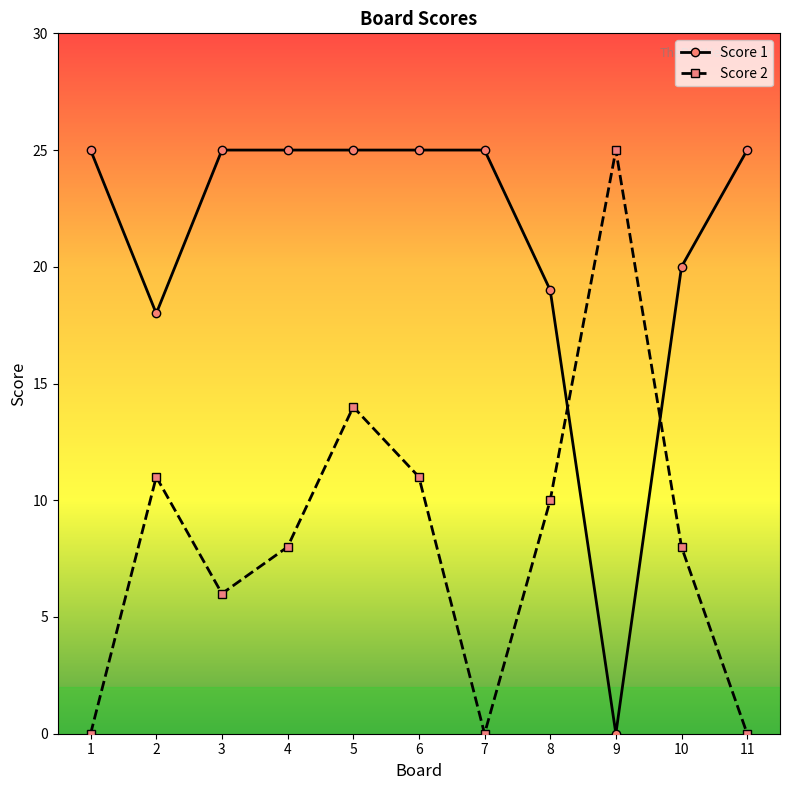

The Score 2 series shows 0 at 1. True or false?

True